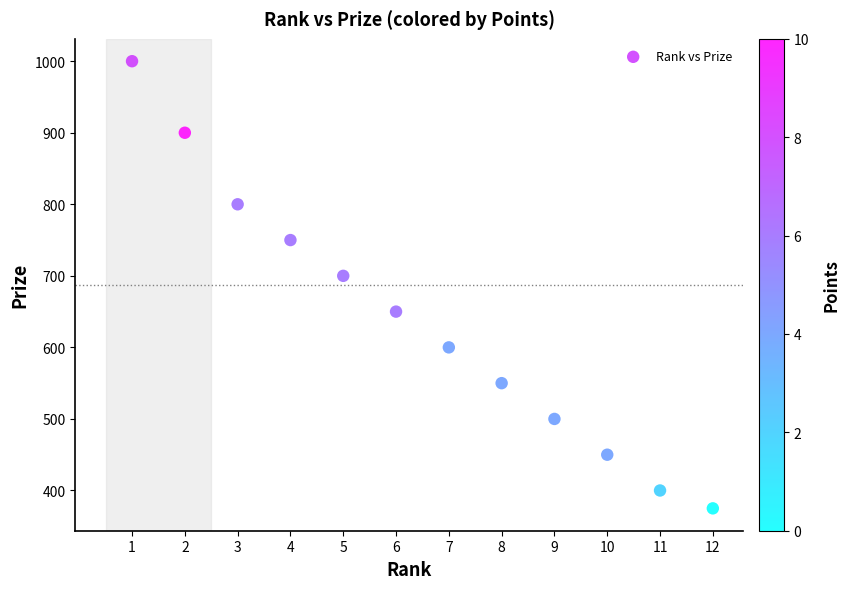

What is the average X value?

6